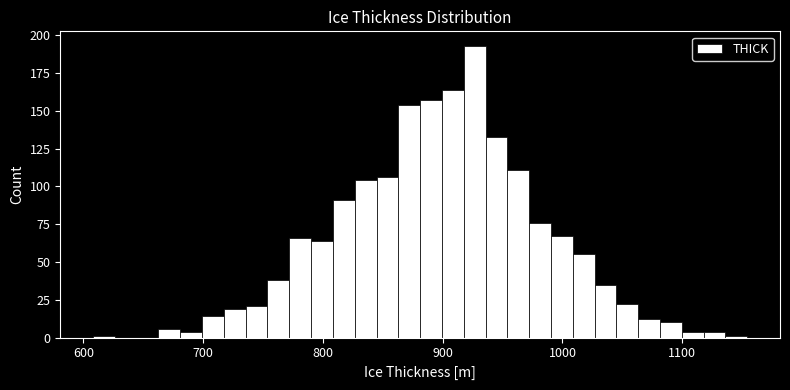

Around what value on the x-axis is the tallest bar? Give the approximate position of its centre, as read against the axis.

930